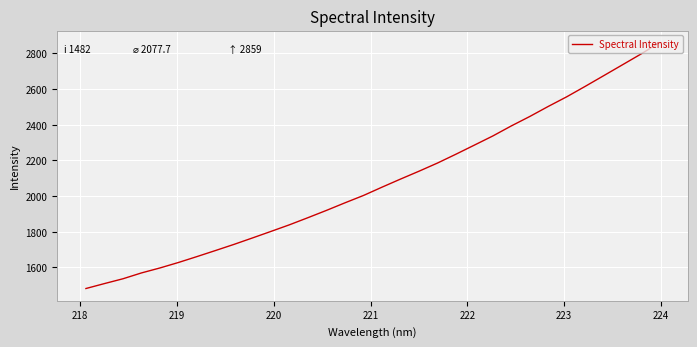

What is the greatest value displayed?

2859.3